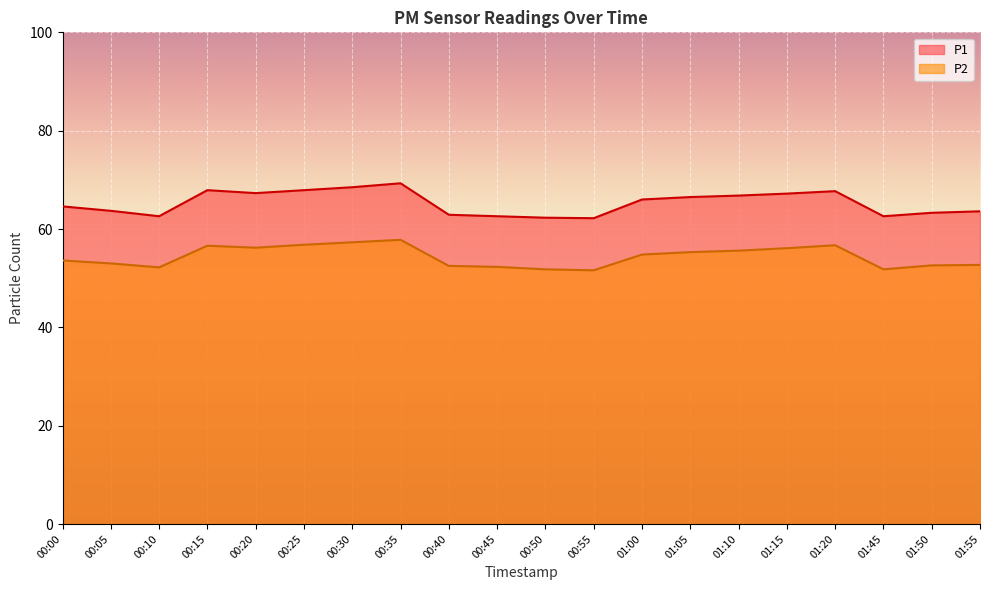

What is the sum of the P2 values at 00:45 and 00:00?

105.9